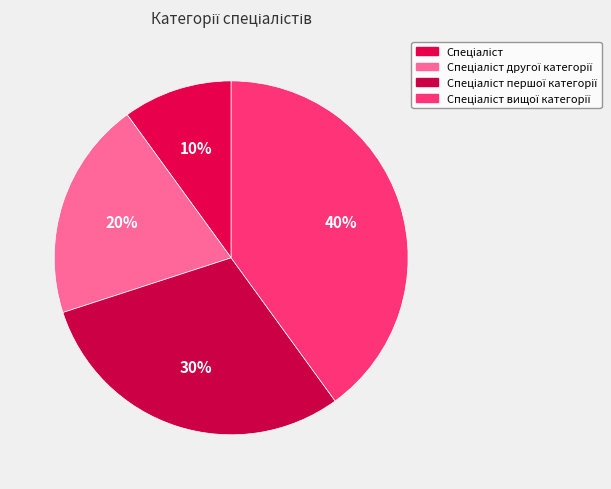

What is the total percentage of Спеціаліст and Спеціаліст вищої категорії?

50.0%